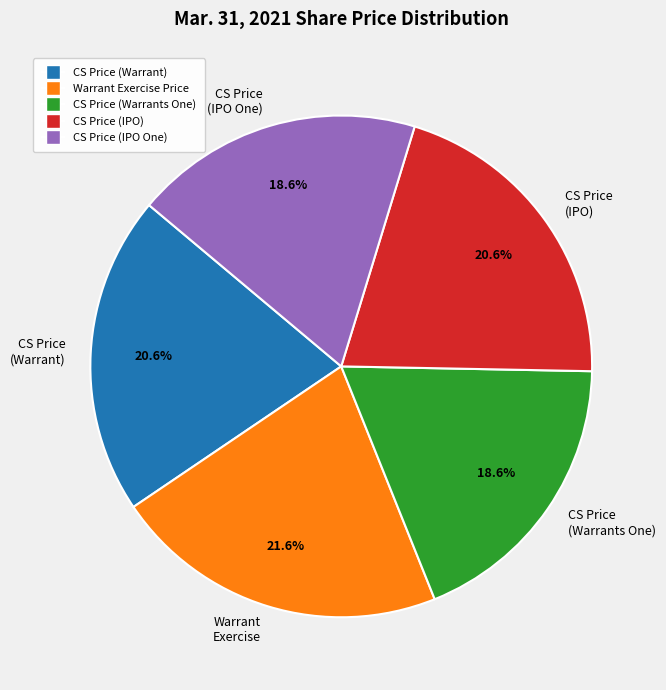

How many segments does this pie chart have?

5